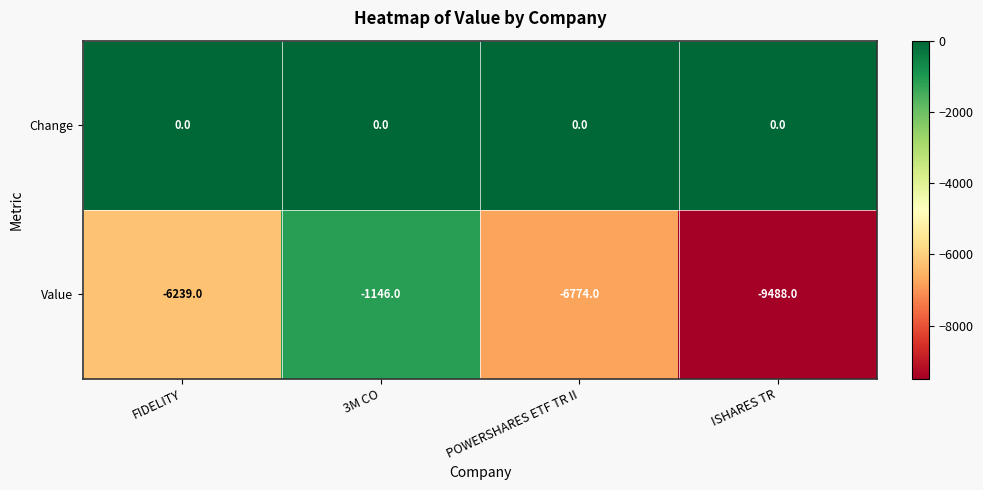

List the series in order of their overall mean, lowest first.

Value, Change